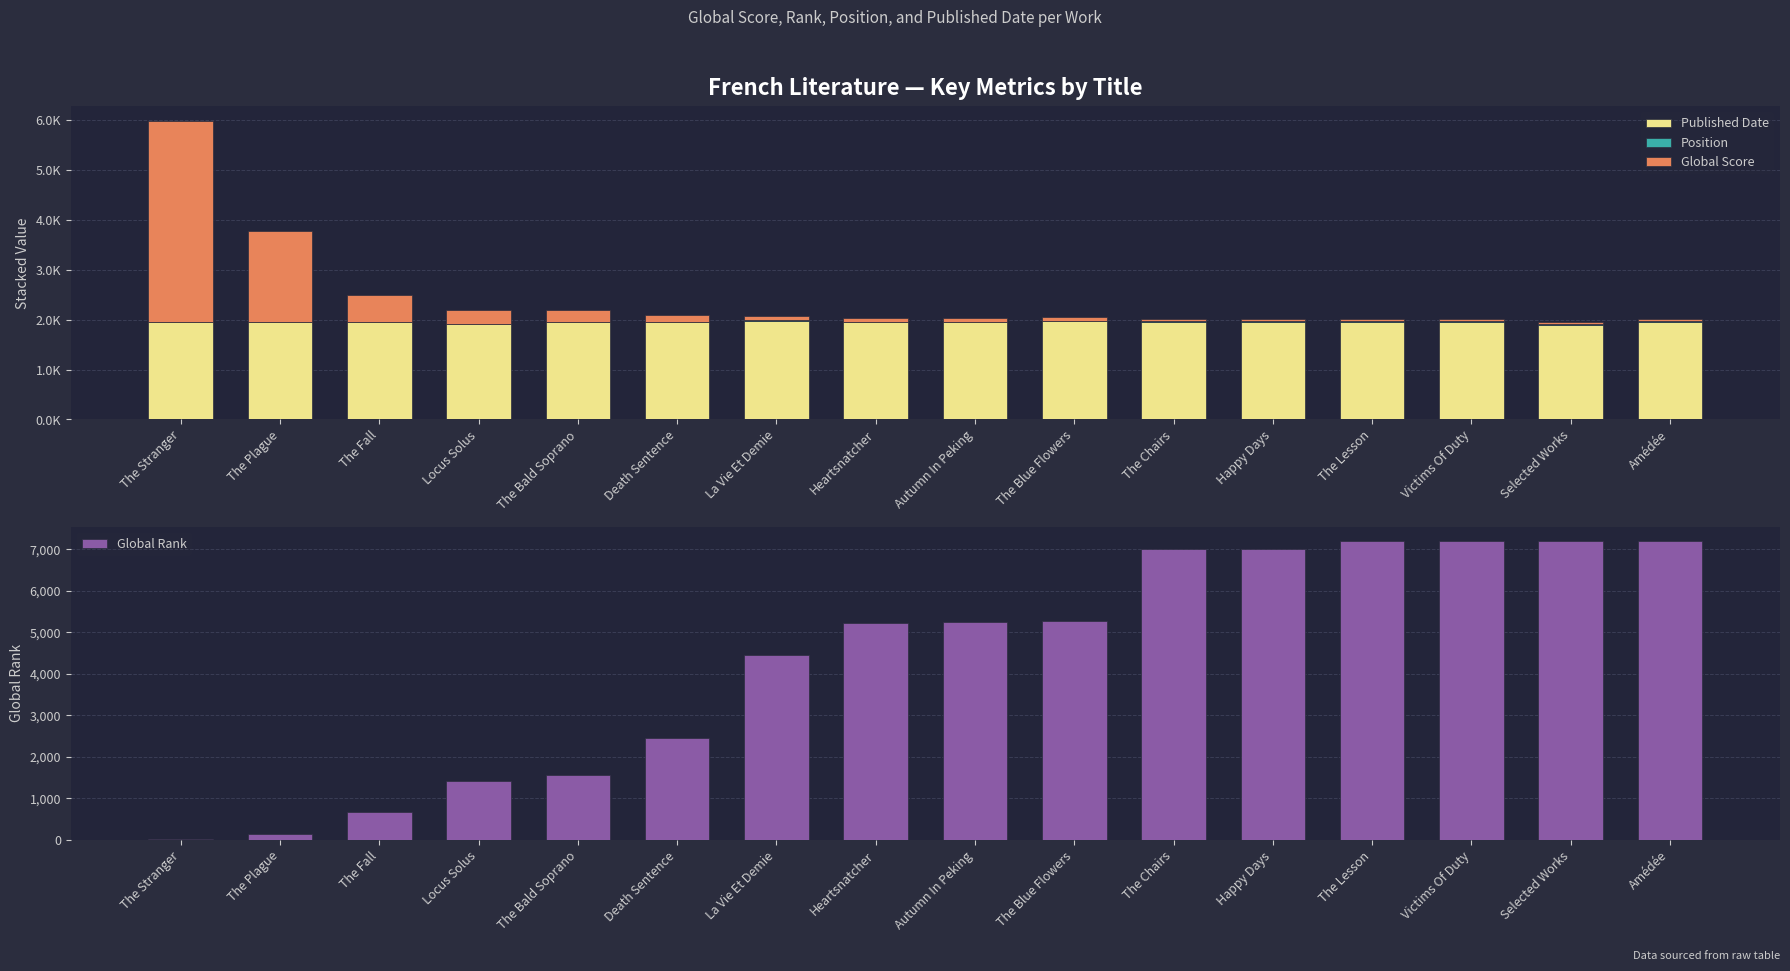

The Published Date series shows 1954 at Amédée. True or false?

True